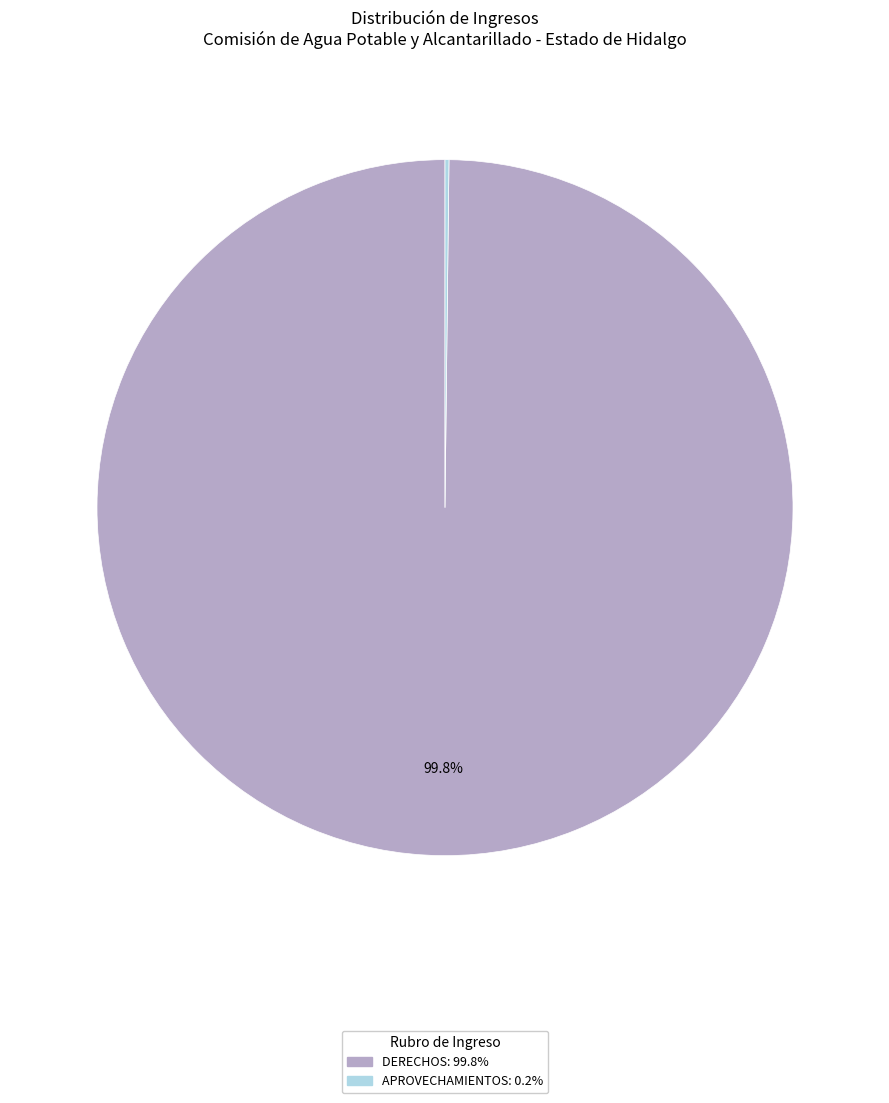

Is there any slice that represents more than half of the pie?

Yes